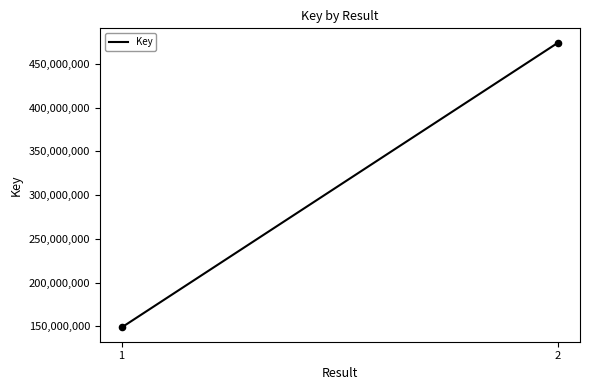

What is the range of Y values (max minus min)?

325671996